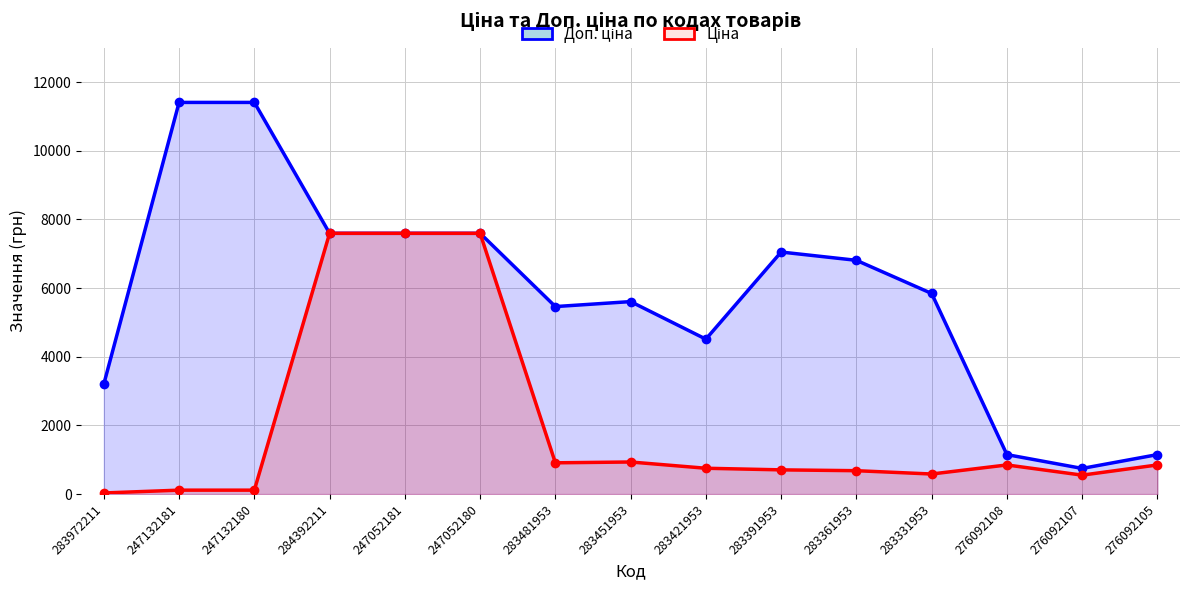

How many interior local peaks does the Доп. ціна series have?

2